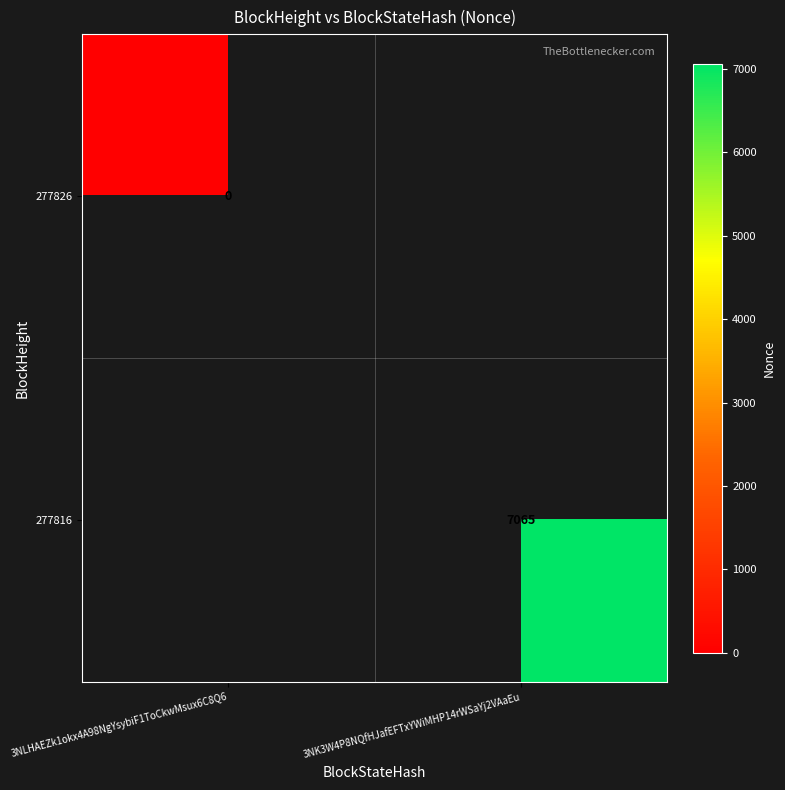

Which label corresponds to the largest value in the chart?

3NK3W4P8NQfHJafEFTxYWiMHP14rWSaYj2VAaEu